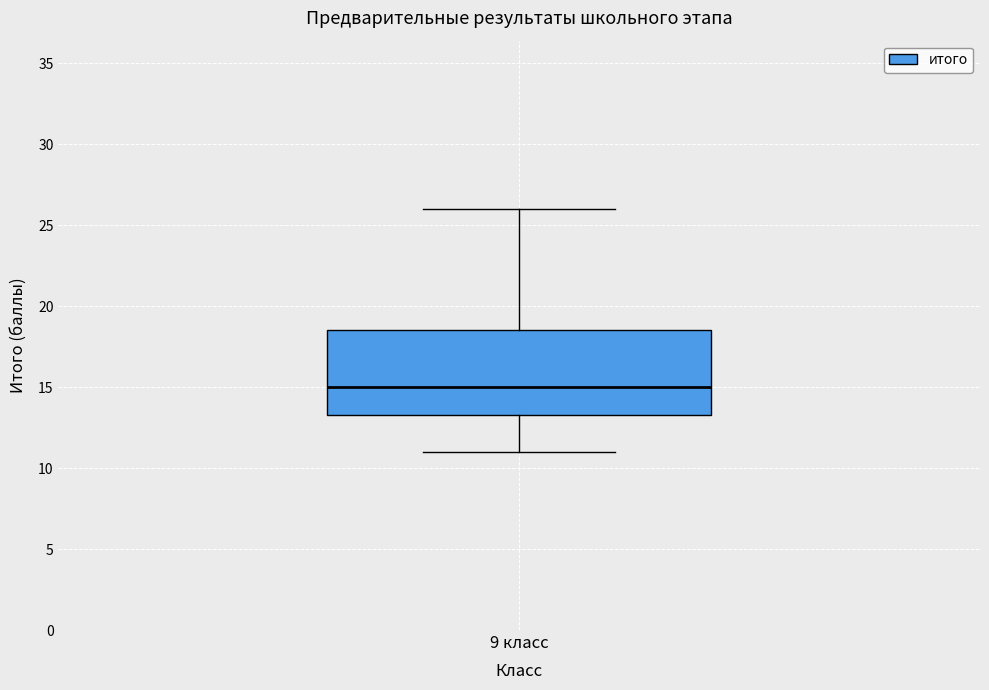

Where is the lower edge of the box for 9 класс on the y-axis? The values are not printed on the chart, so give them approximately, as read against the axis.

13.5